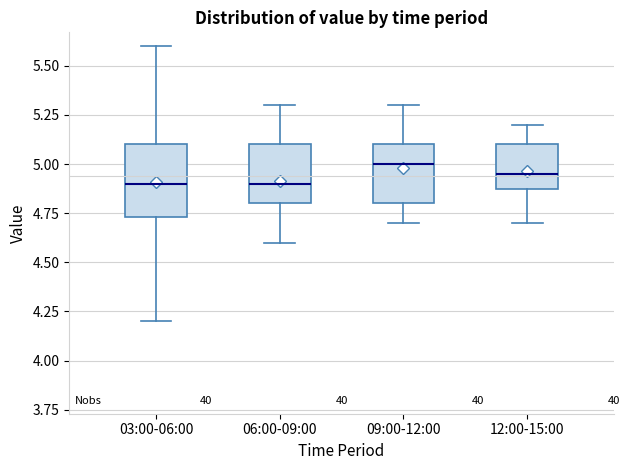

Where is the upper edge of the box for 03:00-06:00 on the y-axis? The values are not printed on the chart, so give them approximately, as read against the axis.

5.10